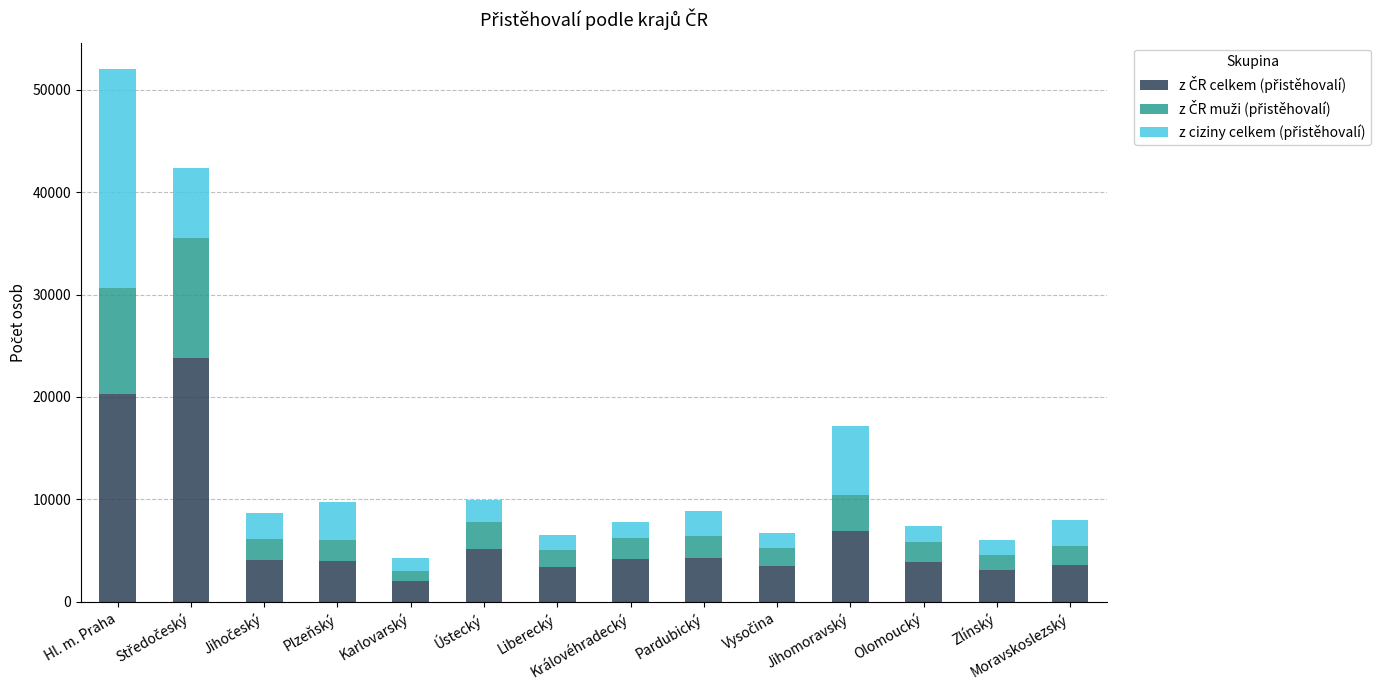

How many bars are there in total?

14